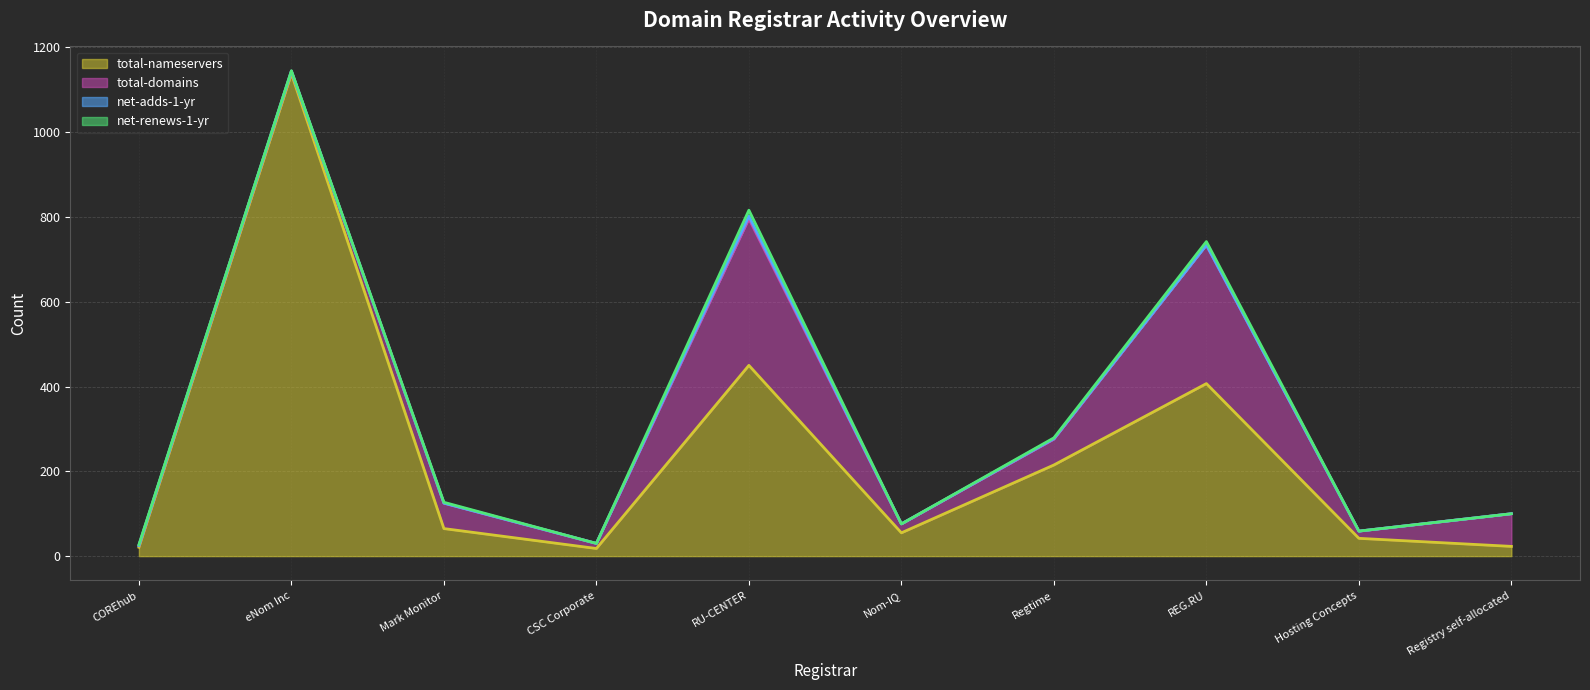

True or false: net-renews-1-yr has a value of 7 at Registry self-allocated.

False